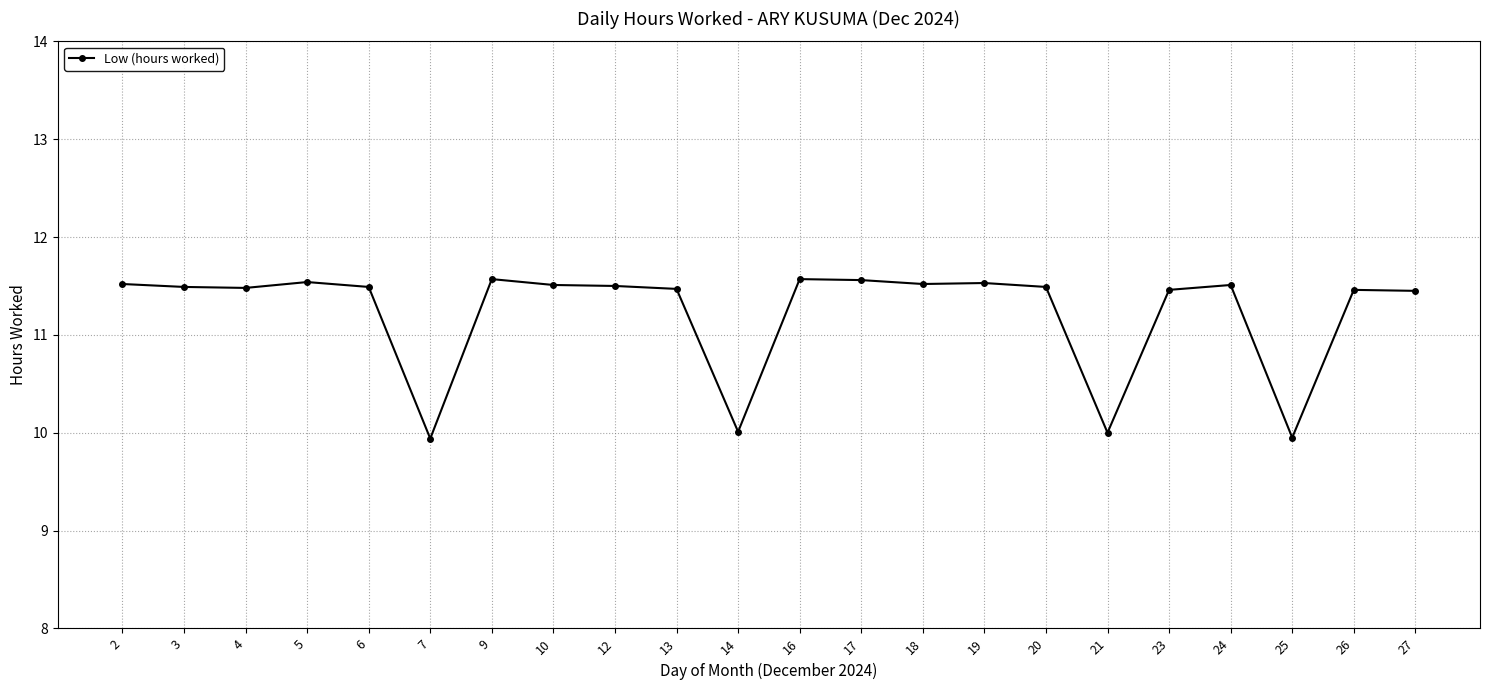

The value at 6 is 3.3. True or false?

False